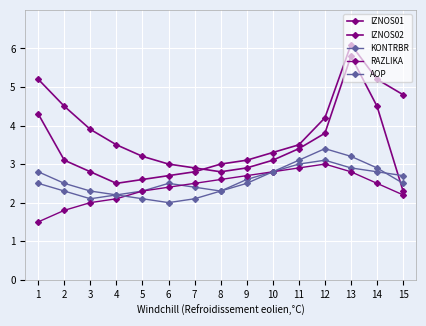

How many lines are shown in the chart?

5